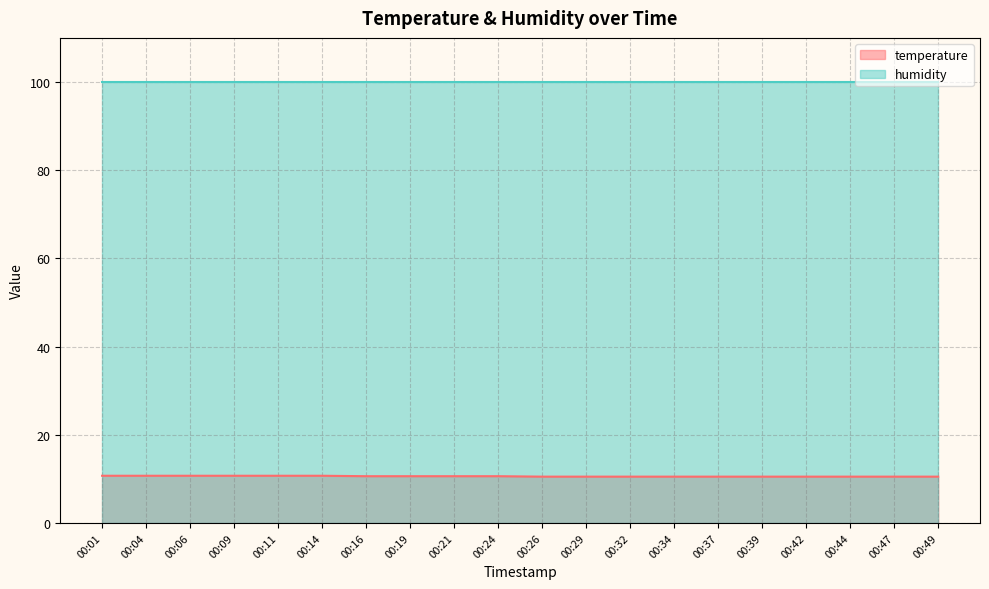

What is the greatest value displayed?

99.9